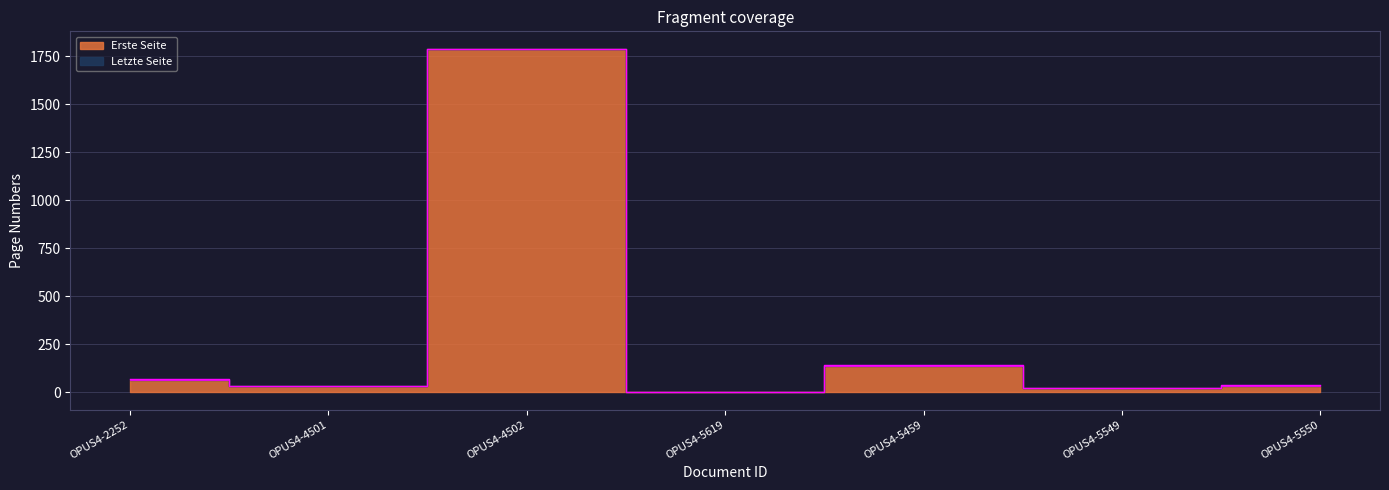

What is the difference between the second highest and minimum values in the Erste Seite series?

136